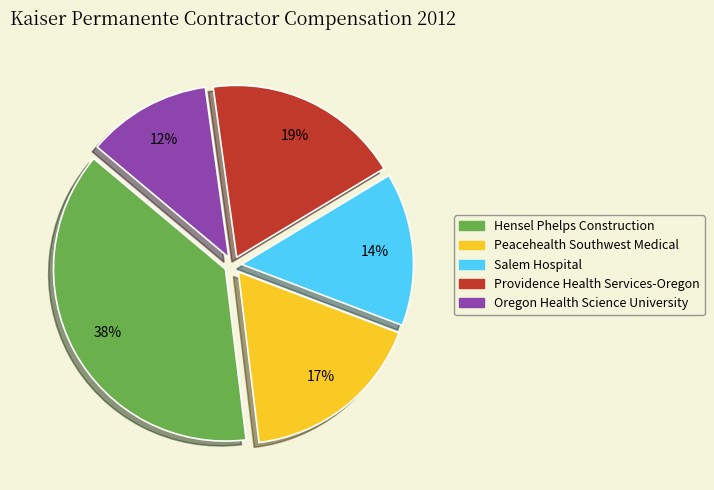

To the nearest percent, what portion does Peacehealth Southwest Medical represent?

17%